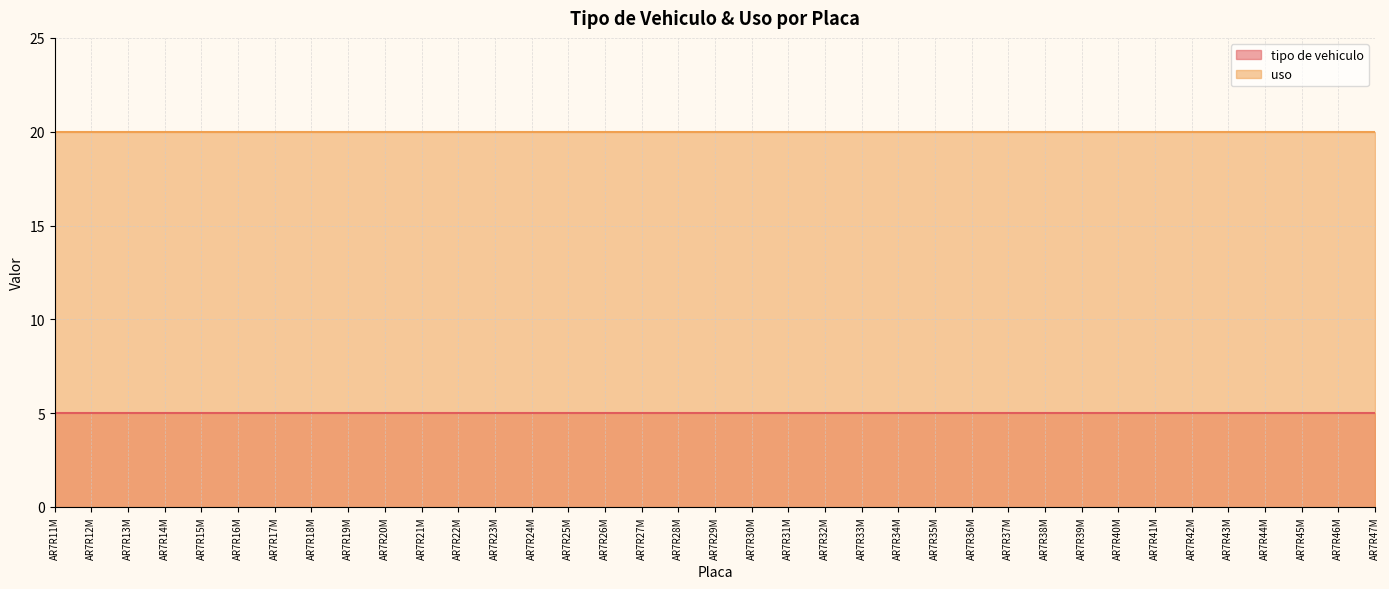

Which series has the widest spread of values?

tipo de vehiculo